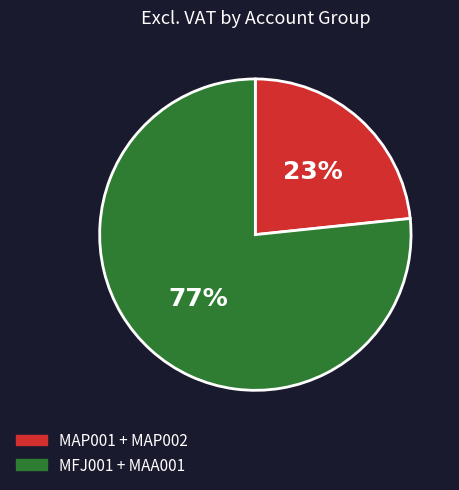

To the nearest percent, what is the average slice percentage?

50%